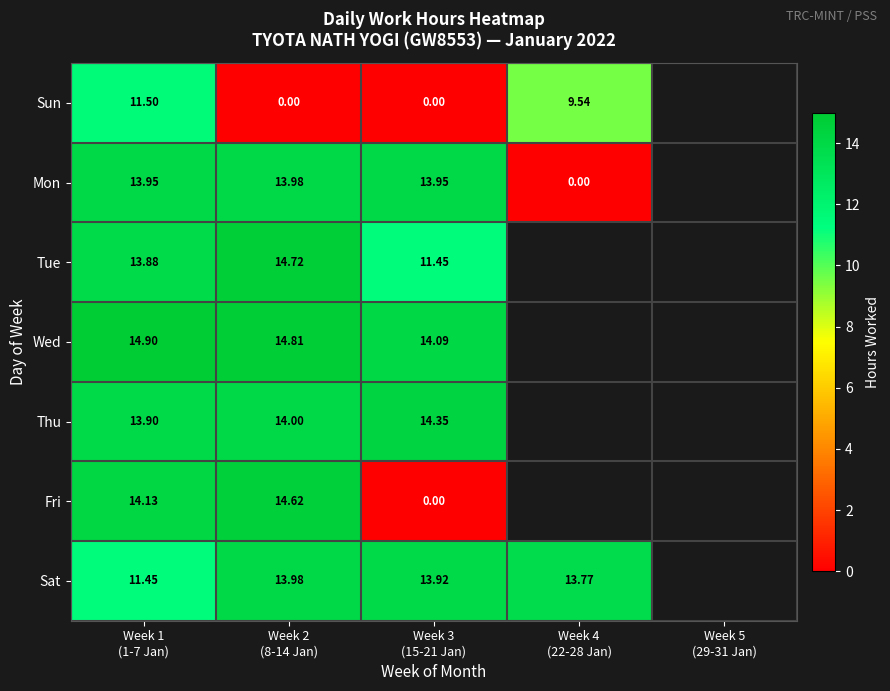

What is the difference between the maximum and minimum values in the row_0 series?

11.5